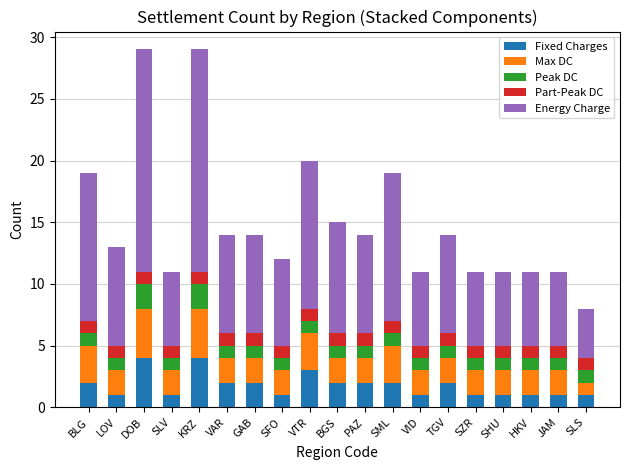

What is the total value across all series at VTR?

20